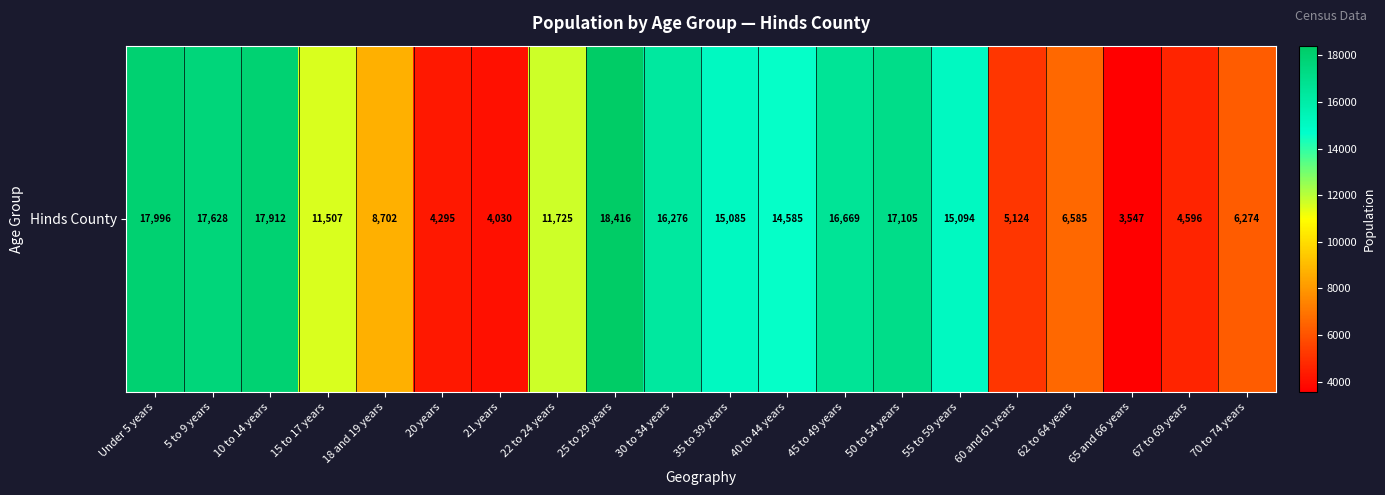

List the labels in order of value, largest first.

25 to 29 years, Under 5 years, 10 to 14 years, 5 to 9 years, 50 to 54 years, 45 to 49 years, 30 to 34 years, 55 to 59 years, 35 to 39 years, 40 to 44 years, 22 to 24 years, 15 to 17 years, 18 and 19 years, 62 to 64 years, 70 to 74 years, 60 and 61 years, 67 to 69 years, 20 years, 21 years, 65 and 66 years